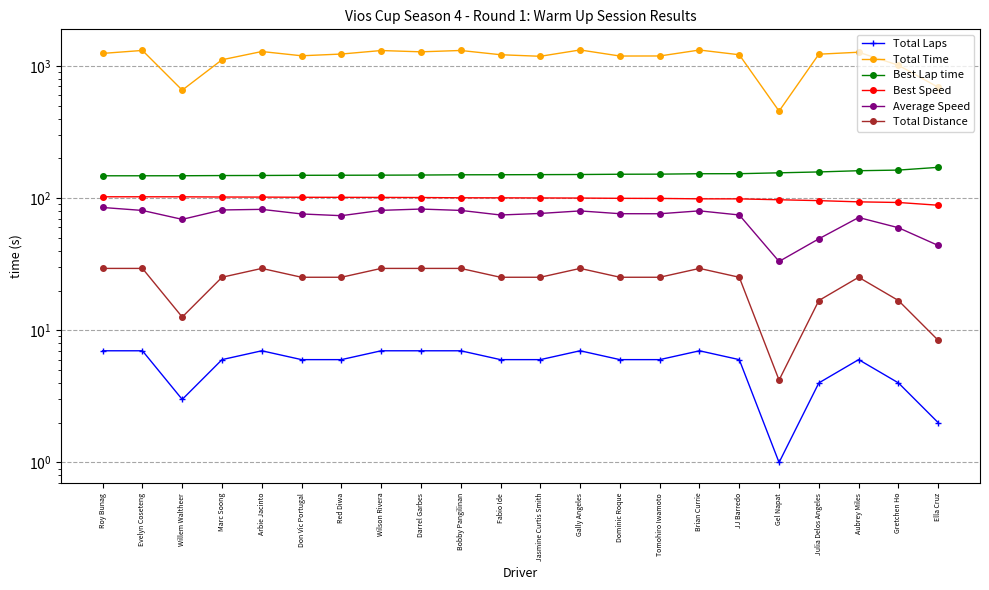

True or false: Best Lap time has more than 1 interior local peaks.

False